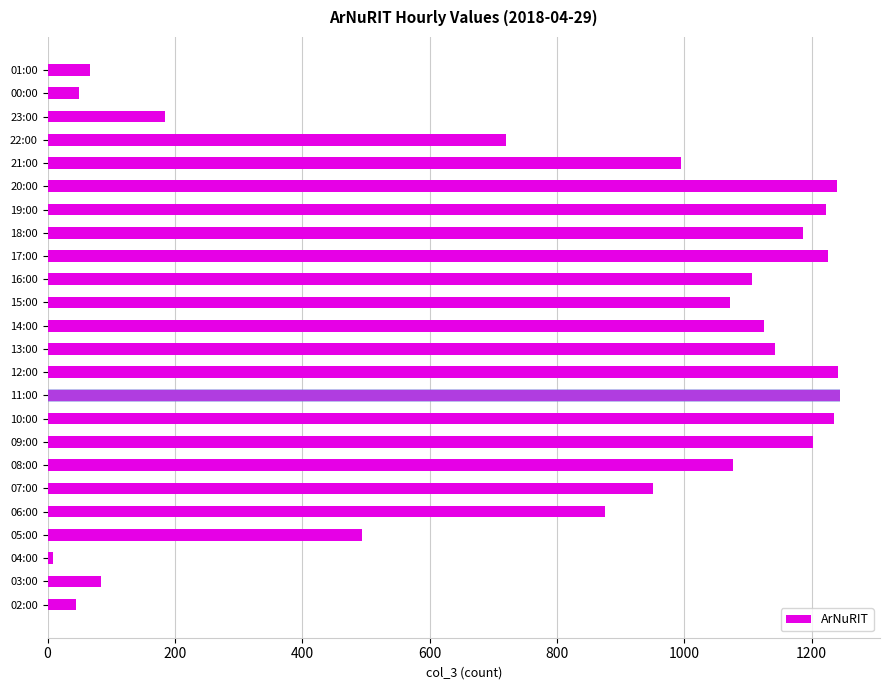

What is the difference between the maximum and minimum values?

1236